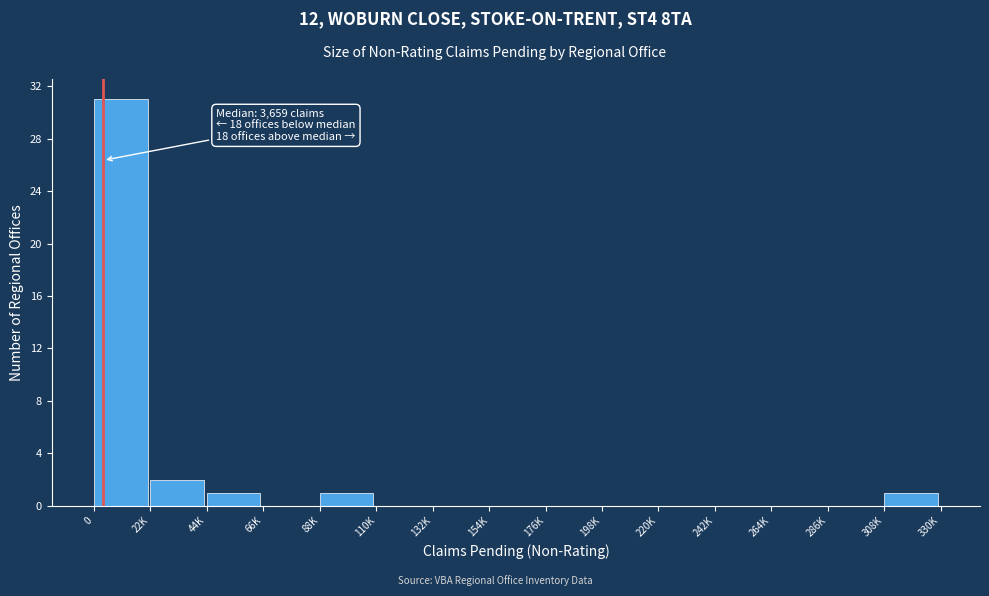

Reading left to right, what are all the values shown in this chart?

0=31	22K=2	44K=1	66K=0	88K=1	110K=0	132K=0	154K=0	176K=0	198K=0	220K=0	242K=0	264K=0	286K=0	308K=1